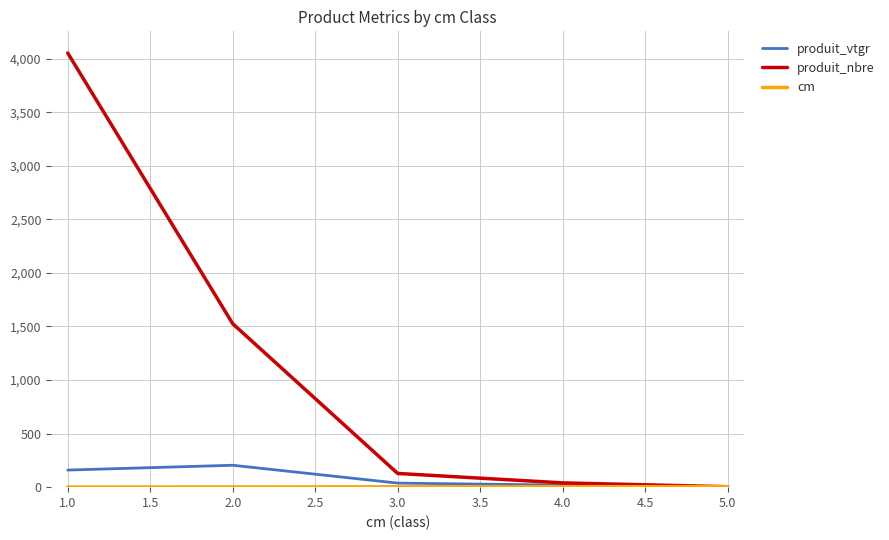

How many categories are shown in the chart?

5